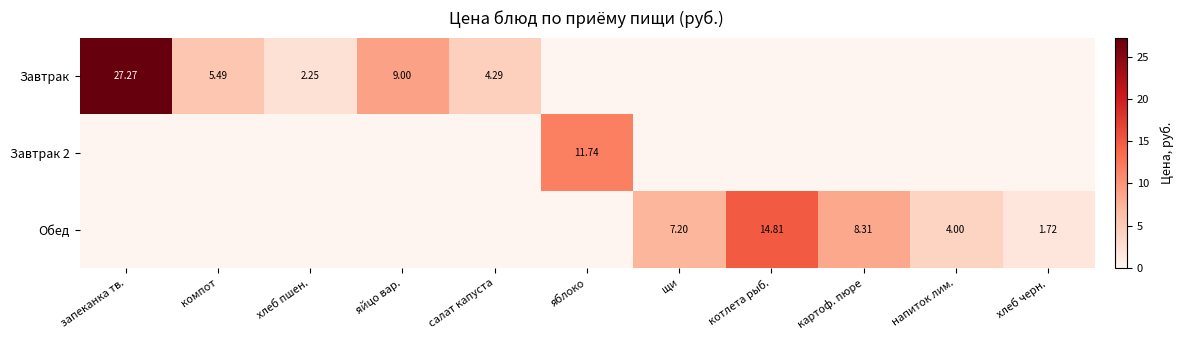

Which series has the largest total across all categories?

Завтрак